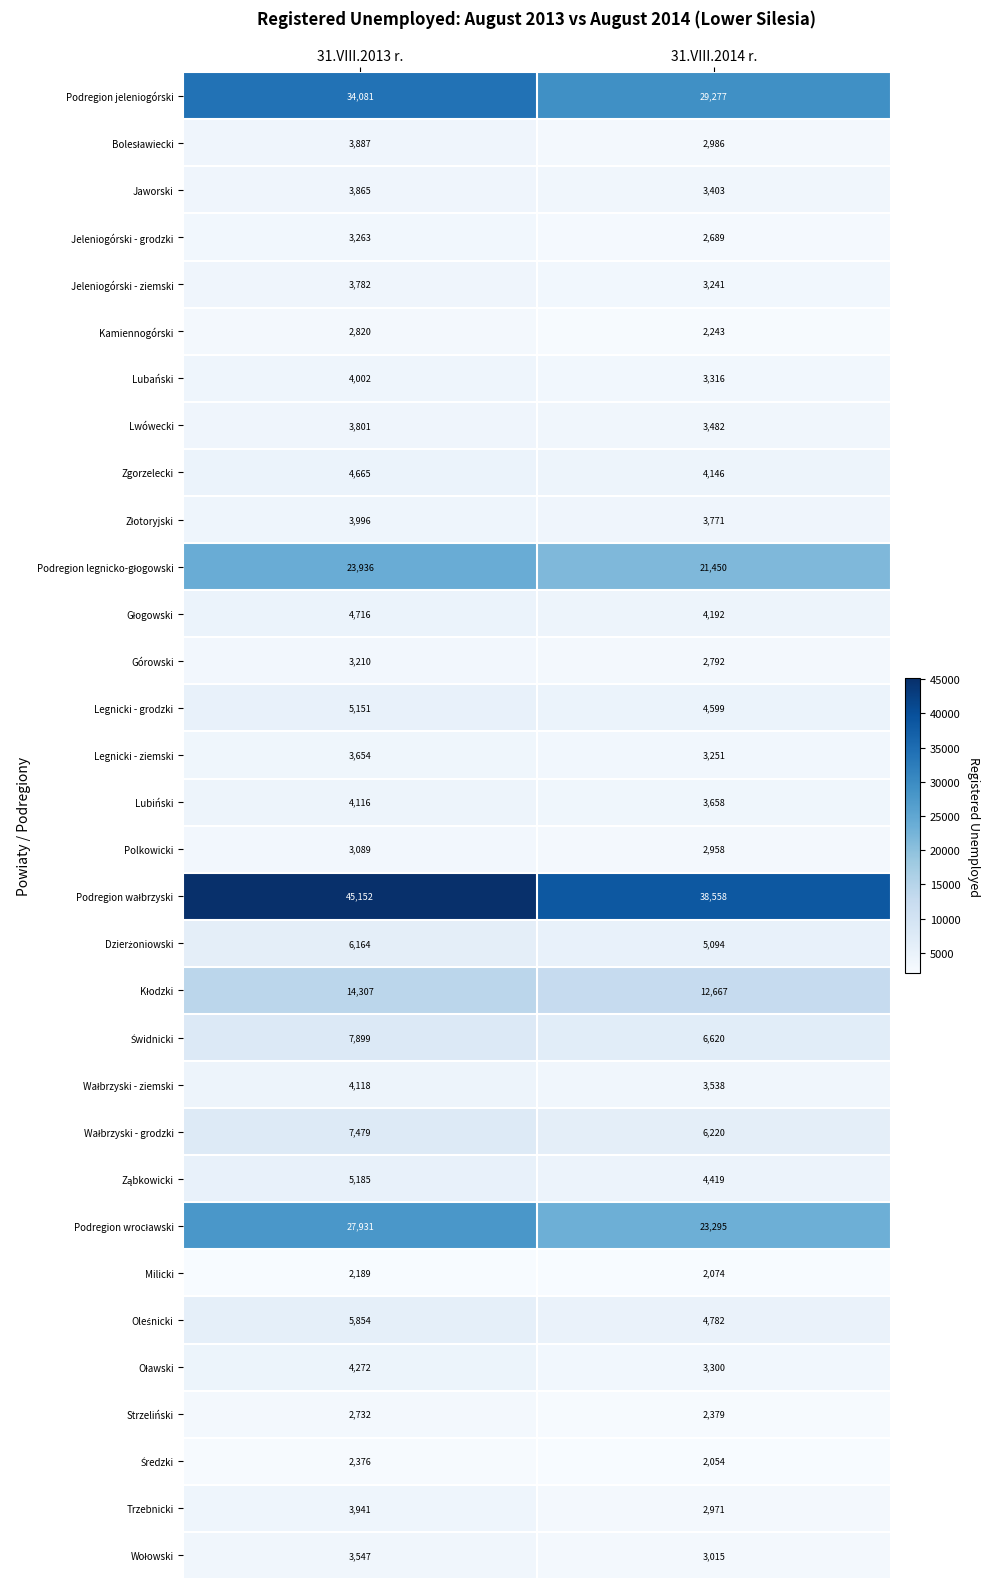

Read the Lubiński value at 31.VIII.2014 r., to the nearest 5.

3660